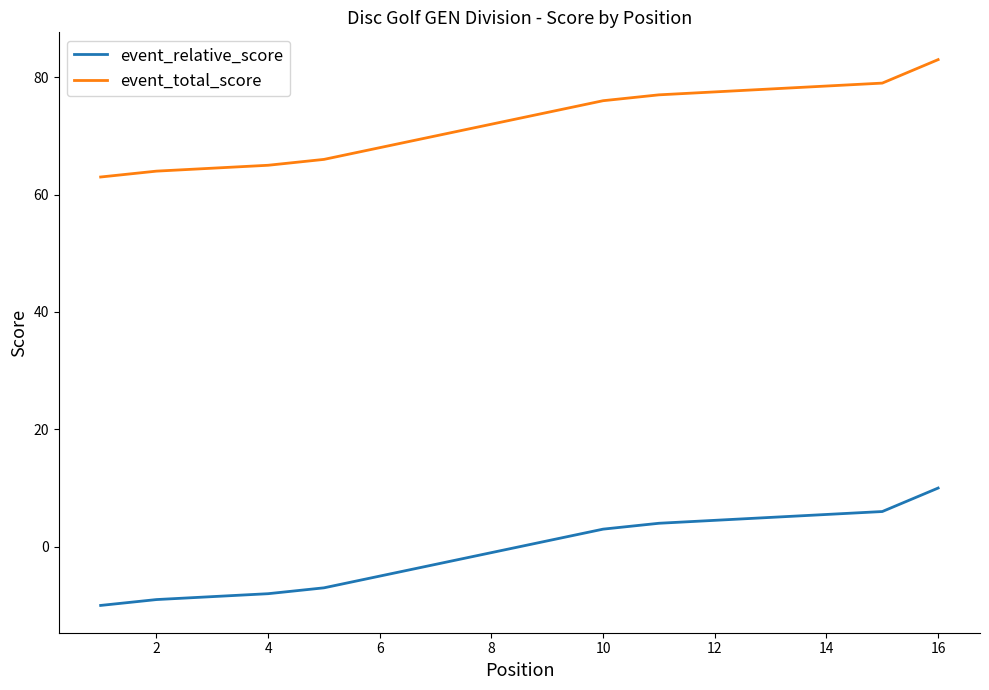

Rank the series at 8 from lowest to highest value.

event_relative_score, event_total_score